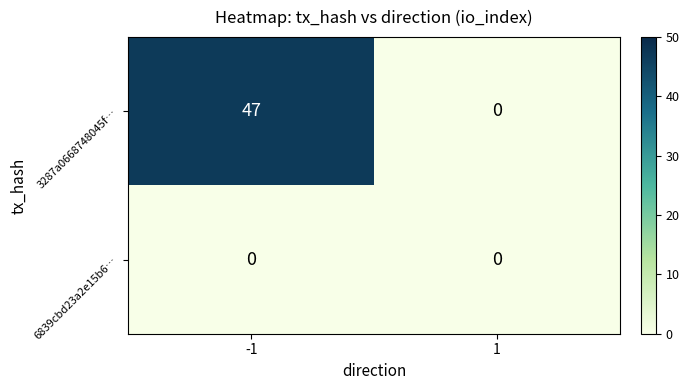

Reading left to right, list all the values displayed in this chart.

3287a0668748045f…: -1=47	1=0
6839cbd23a2e15b6…: -1=0	1=0